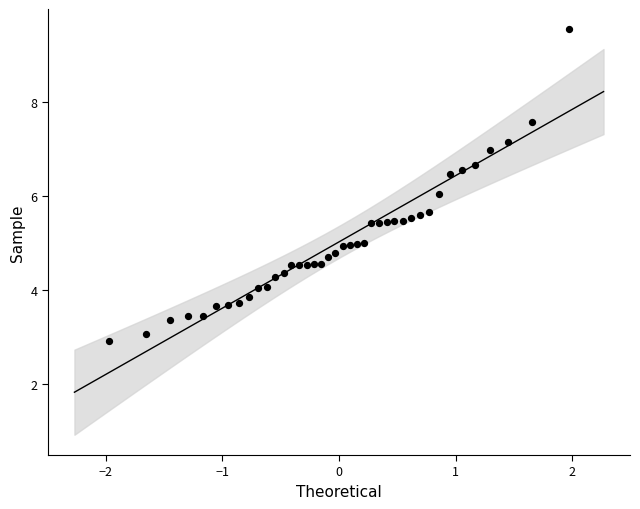

What is the range of X values (max minus min)?

3.9